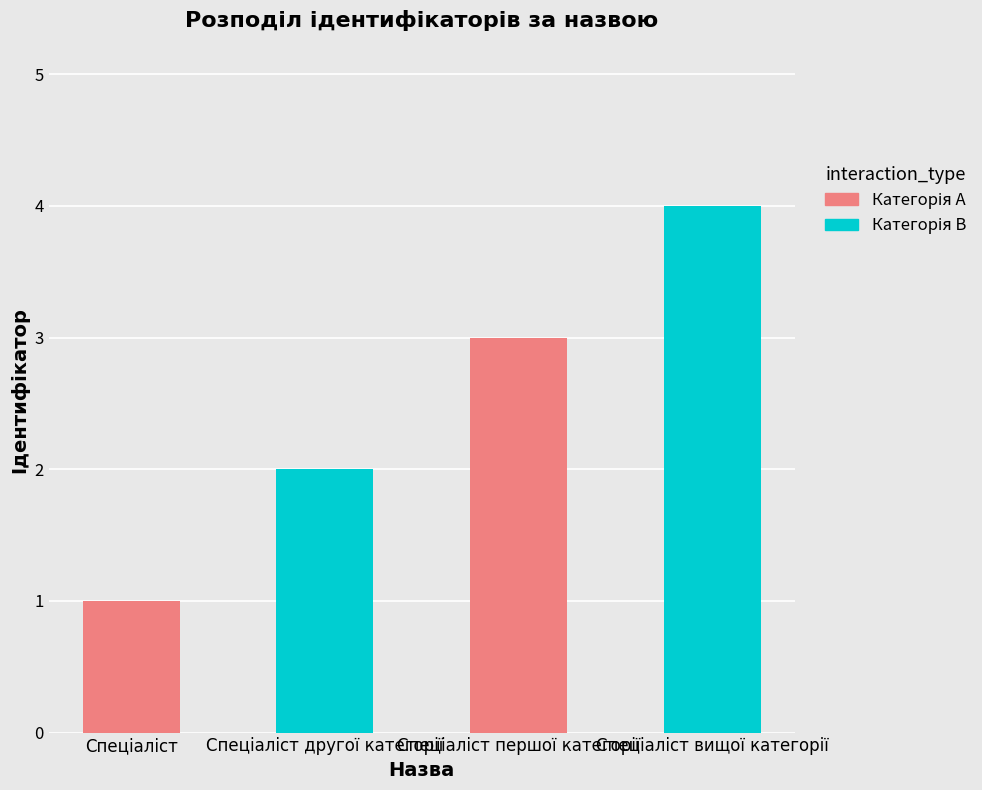

What is the maximum value shown in the chart?

4